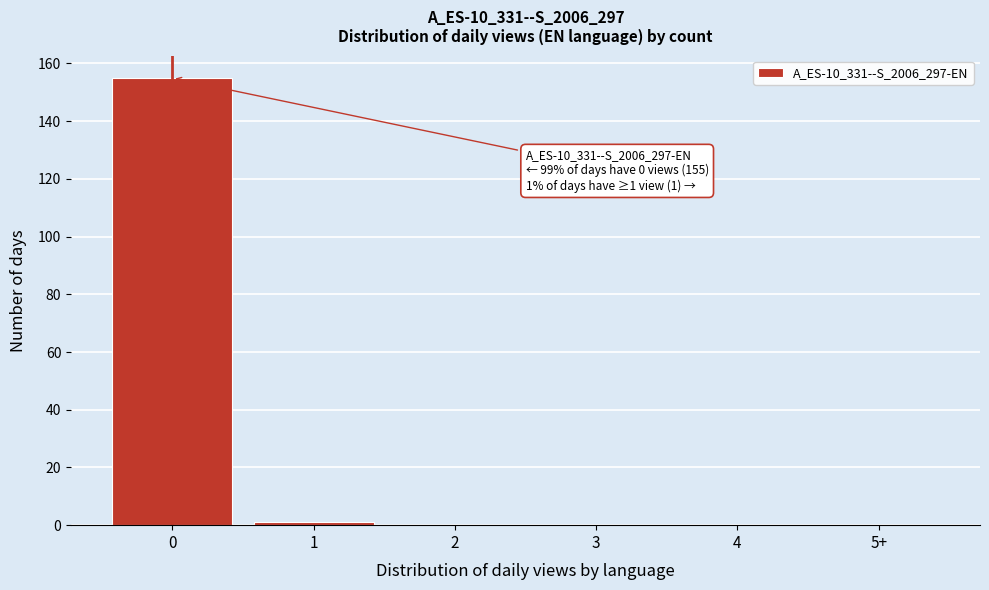

Reading right to left, extract all data points from this chart.

5+=0	4=0	3=0	2=0	1=1	0=155